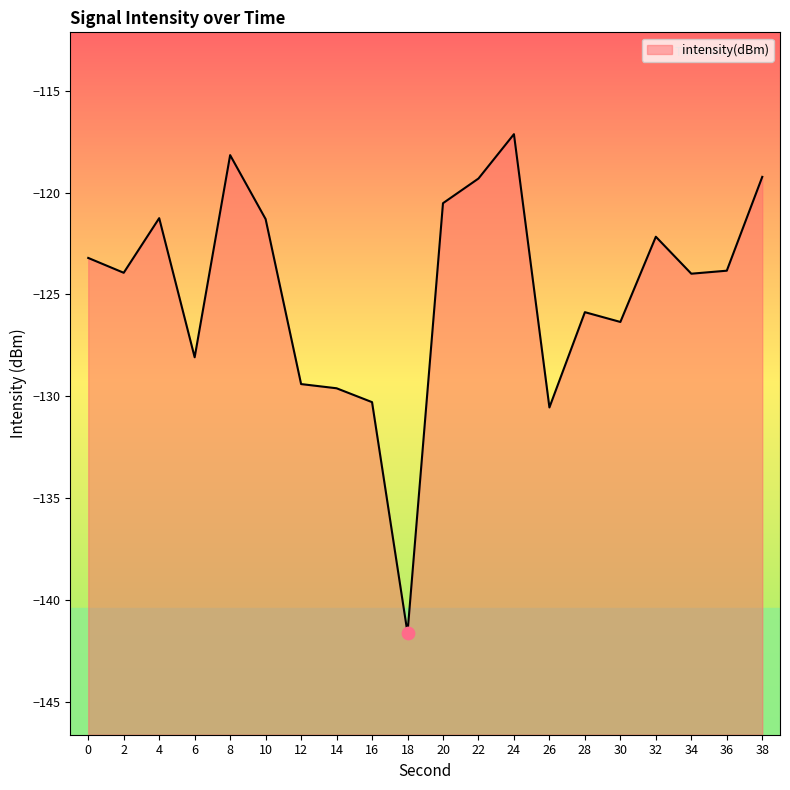

What is the change in value from 0 to 4?

+2.0